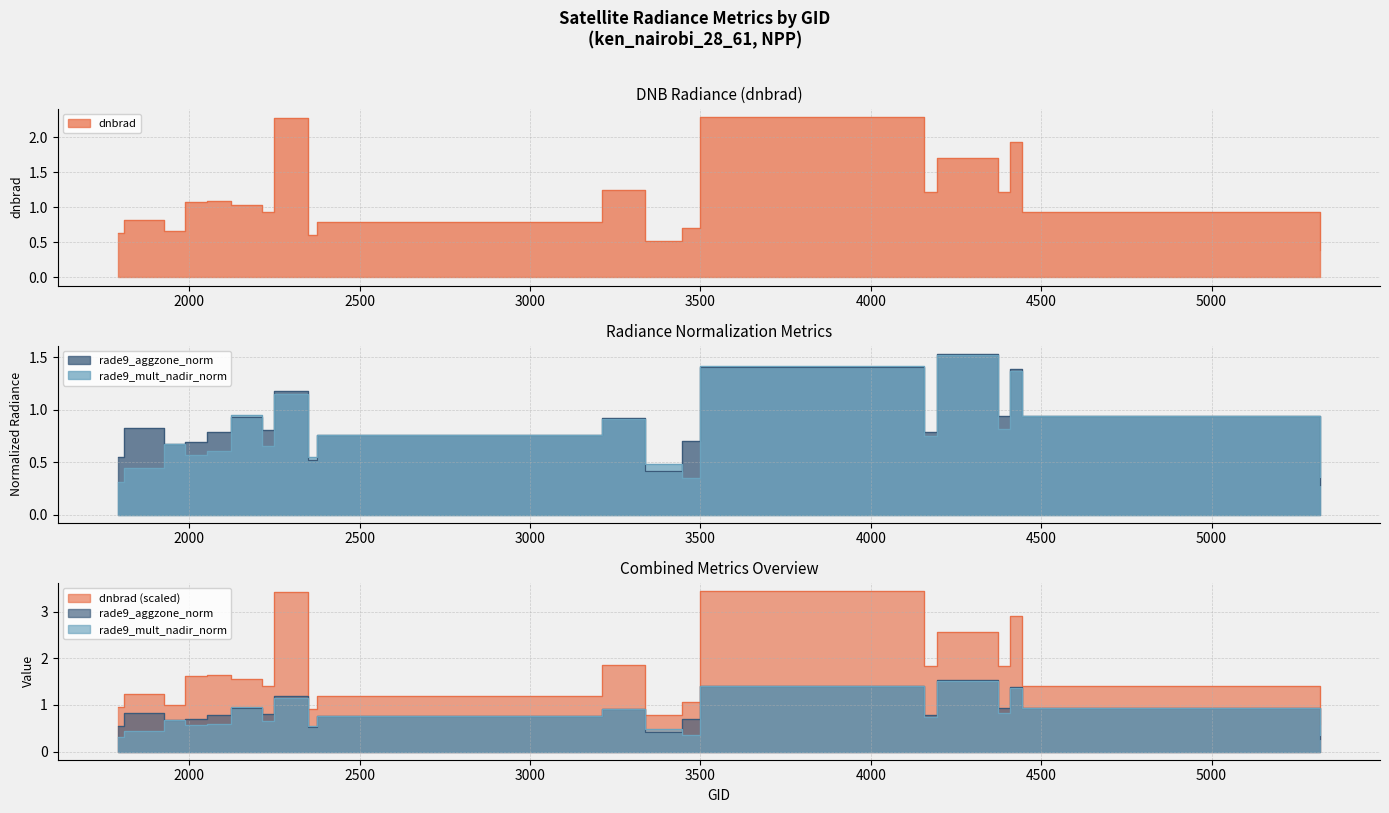

What is the value of the rade9_aggzone_norm point at the 5th from the left?

0.8